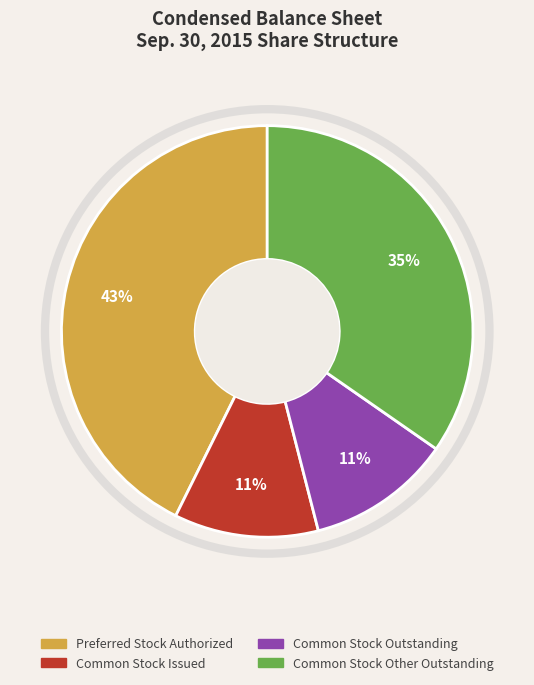

Is the sum of Preferred Stock Authorized and Common Stock Outstanding greater than half?

Yes